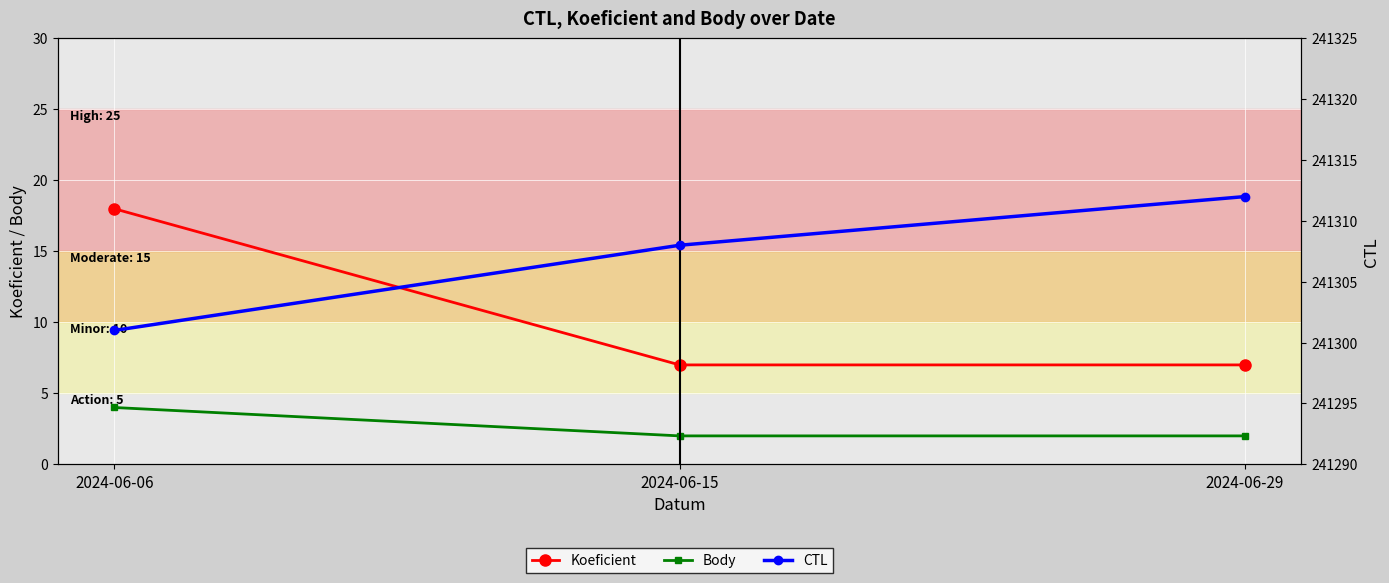

How many values in the CTL series are below 241308?

1